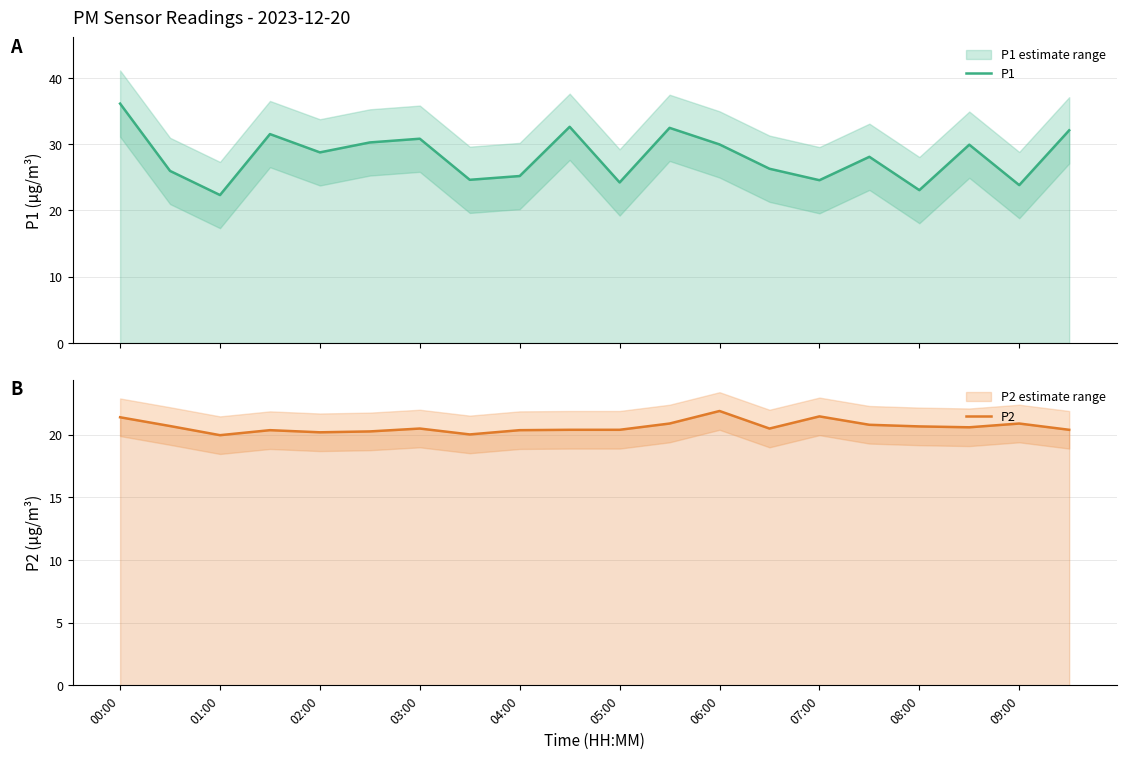

Which has a higher value, 13 or 10?

13